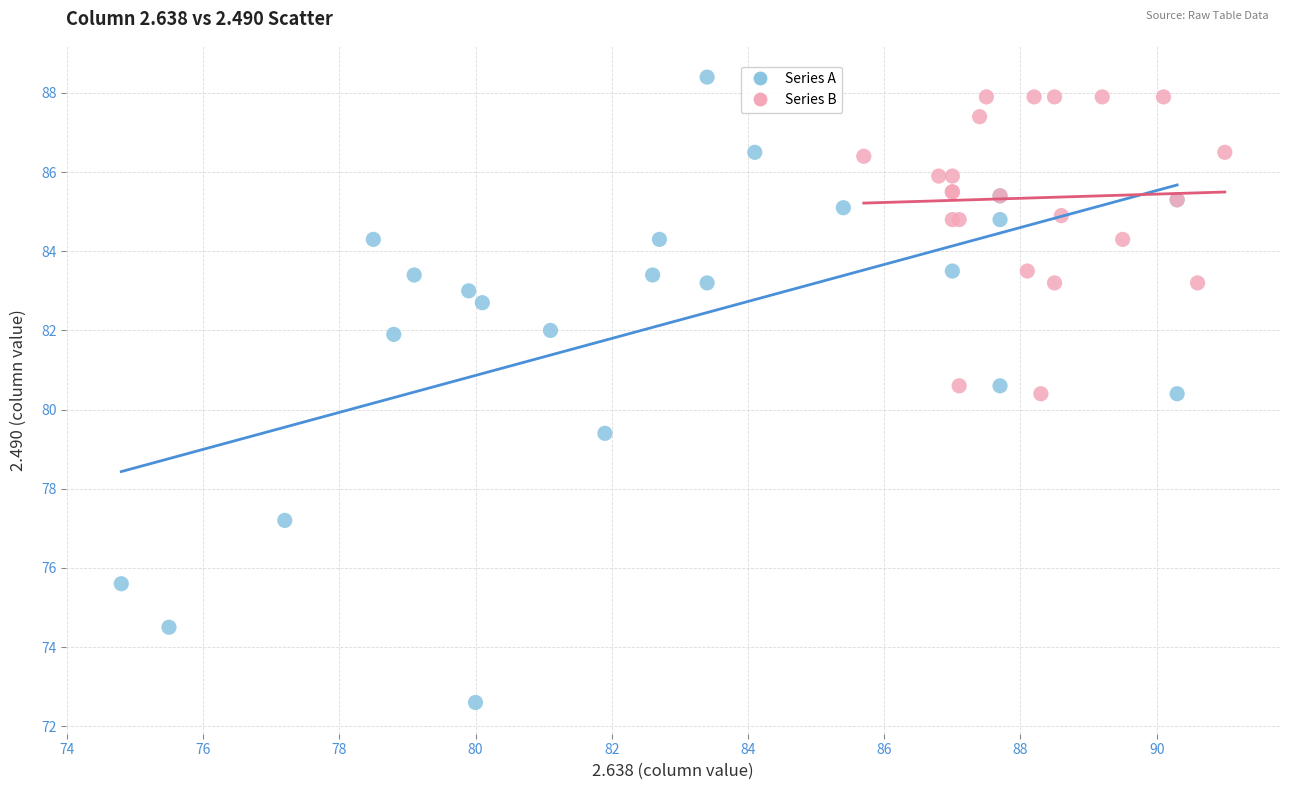

Which series contains the lowest Y value?

Series A